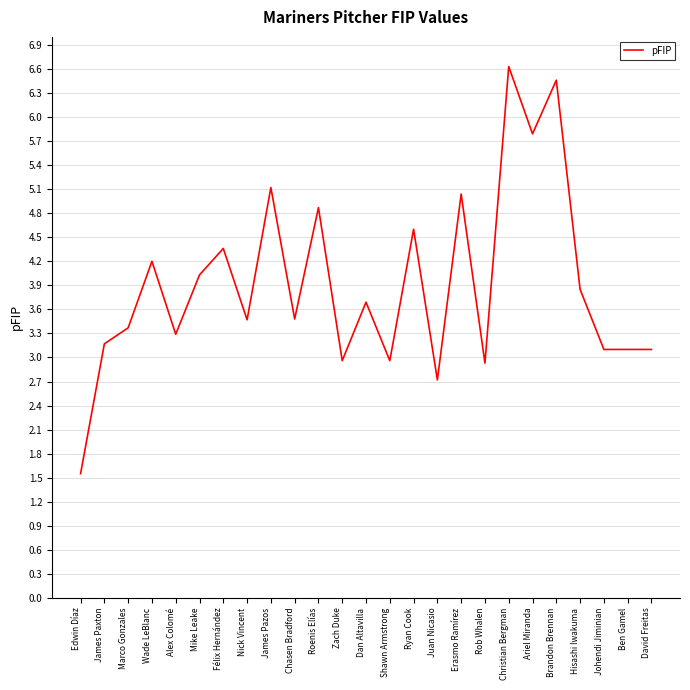

What position from the right is Alex Colomé?

21